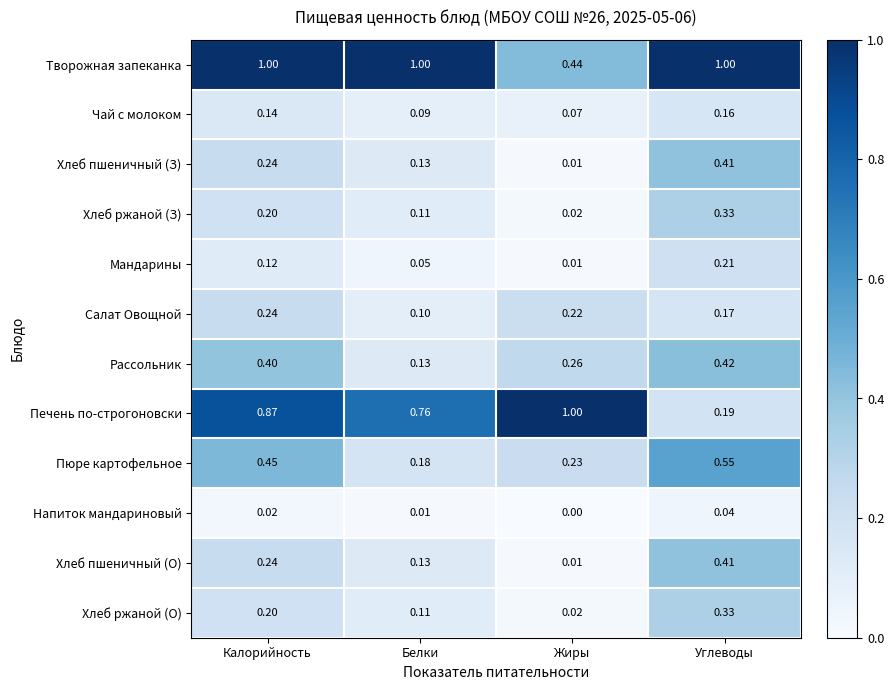

Is the value of Хлеб ржаной (З) at Углеводы greater than the value of Рассольник at Жиры?

Yes